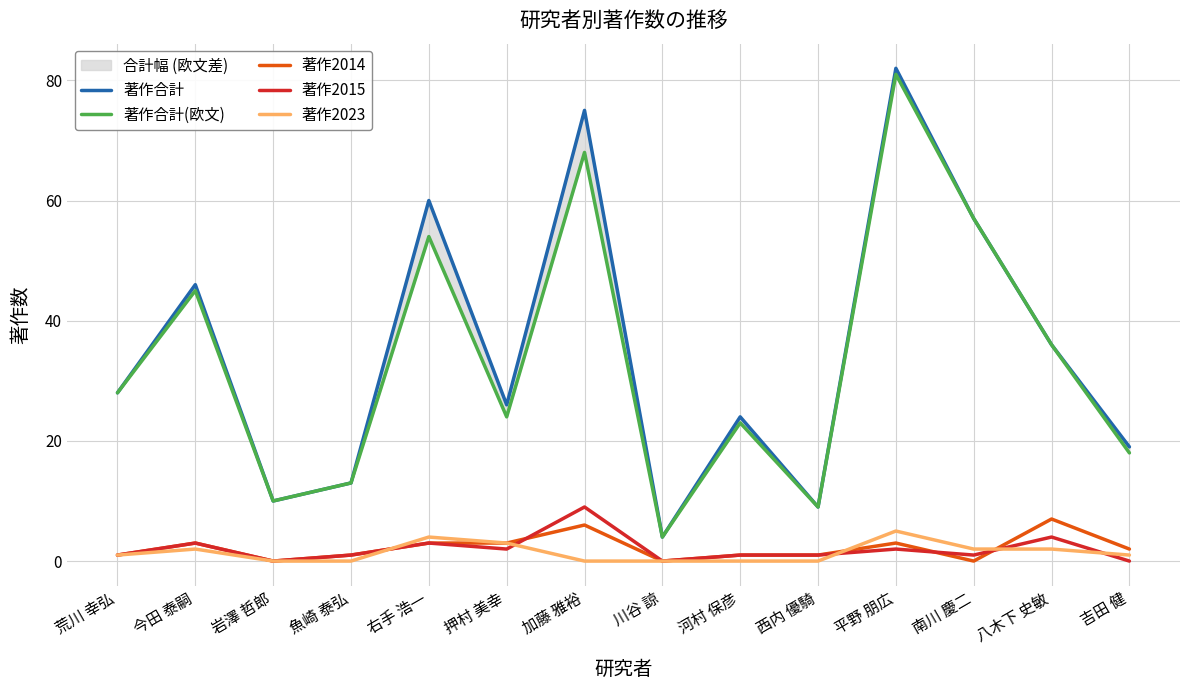

Which category has the lowest value across all series?

岩澤 哲郎